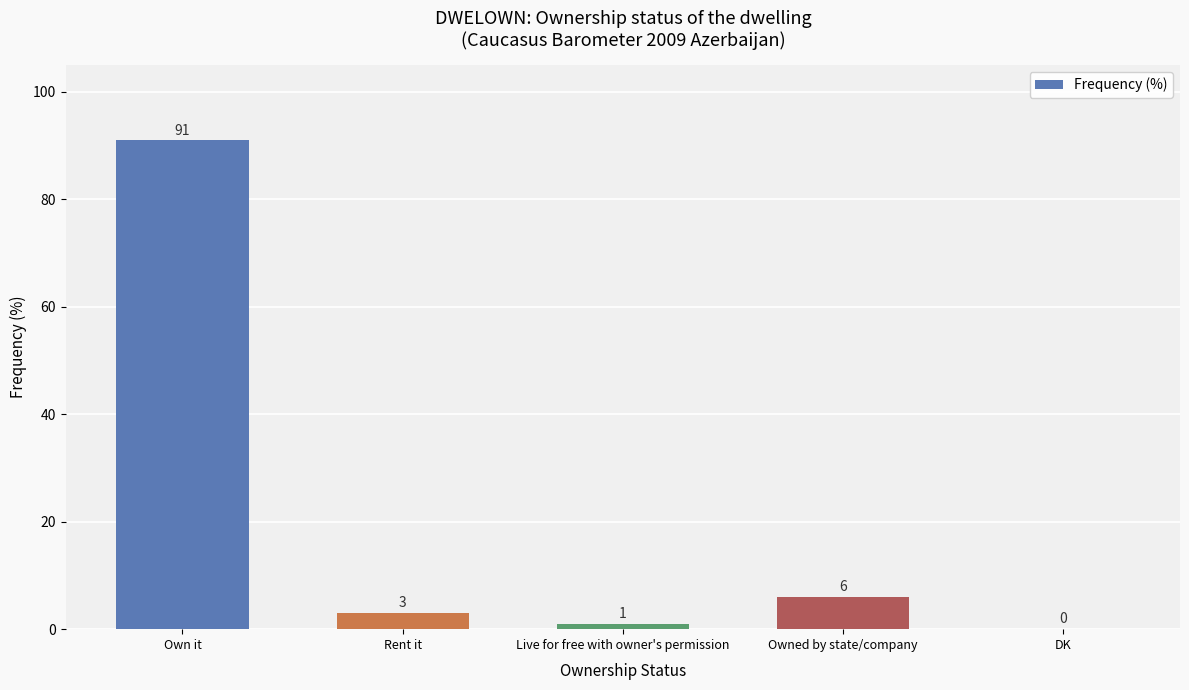

Which has a higher value, Own it or Owned by state/company?

Own it